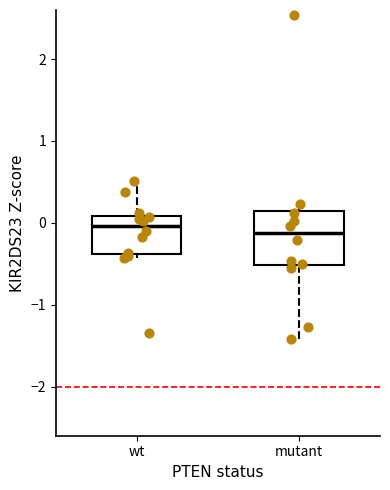

Reading left to right, read every box against the y-axis: the position of its median line, the range the box covers, and the ends of its whiskers. The values are not printed on the chart, so give them approximately, as read against the axis.

wt: median 0.0, box -0.4 to 0.1, whiskers -0.4 (just below the box's lower edge) to 0.5
mutant: median -0.1, box -0.5 to 0.2, whiskers -1.4 to 0.2 (just above the box's upper edge)